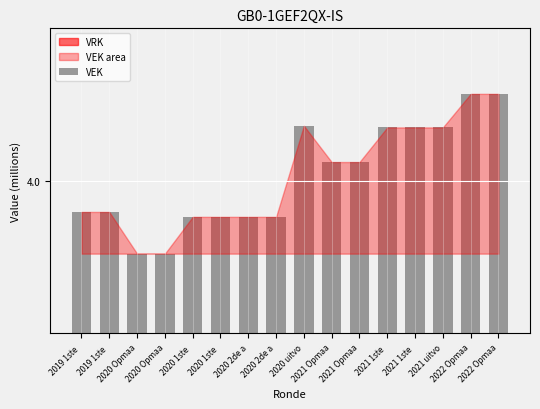

What is the sum of the values at 2022 Opmaa and 2019 1ste ?

8.1